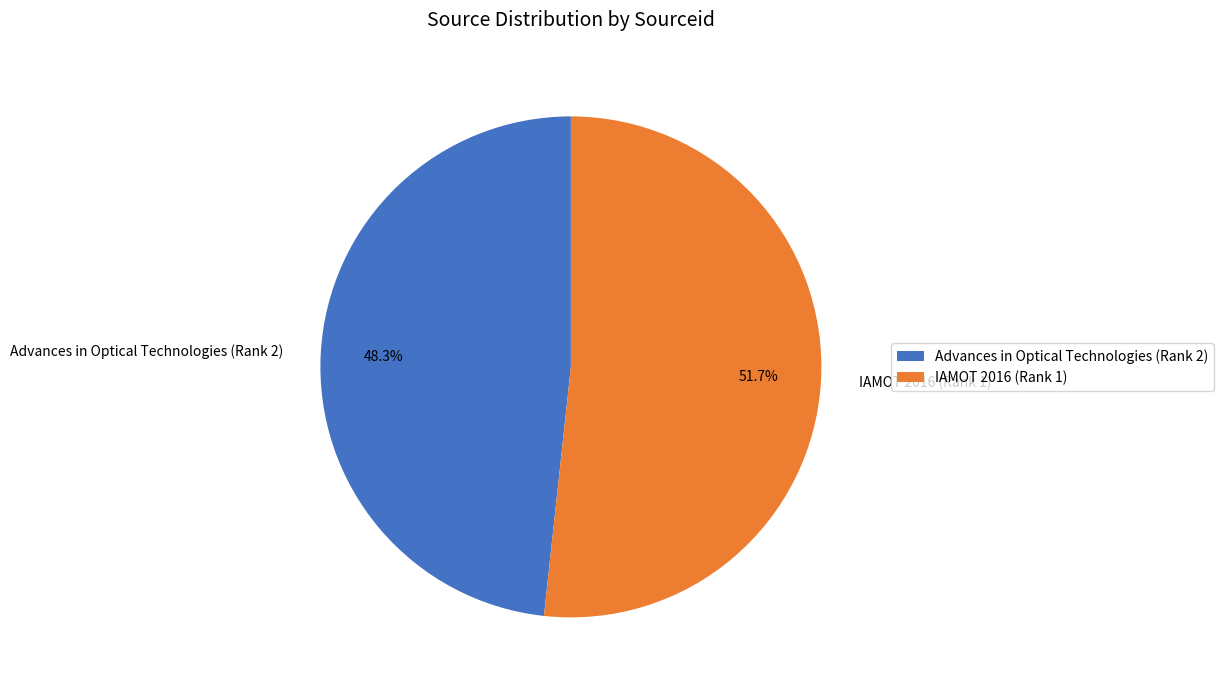

What is the smallest slice in the pie chart?

Advances in Optical Technologies (Rank 2)